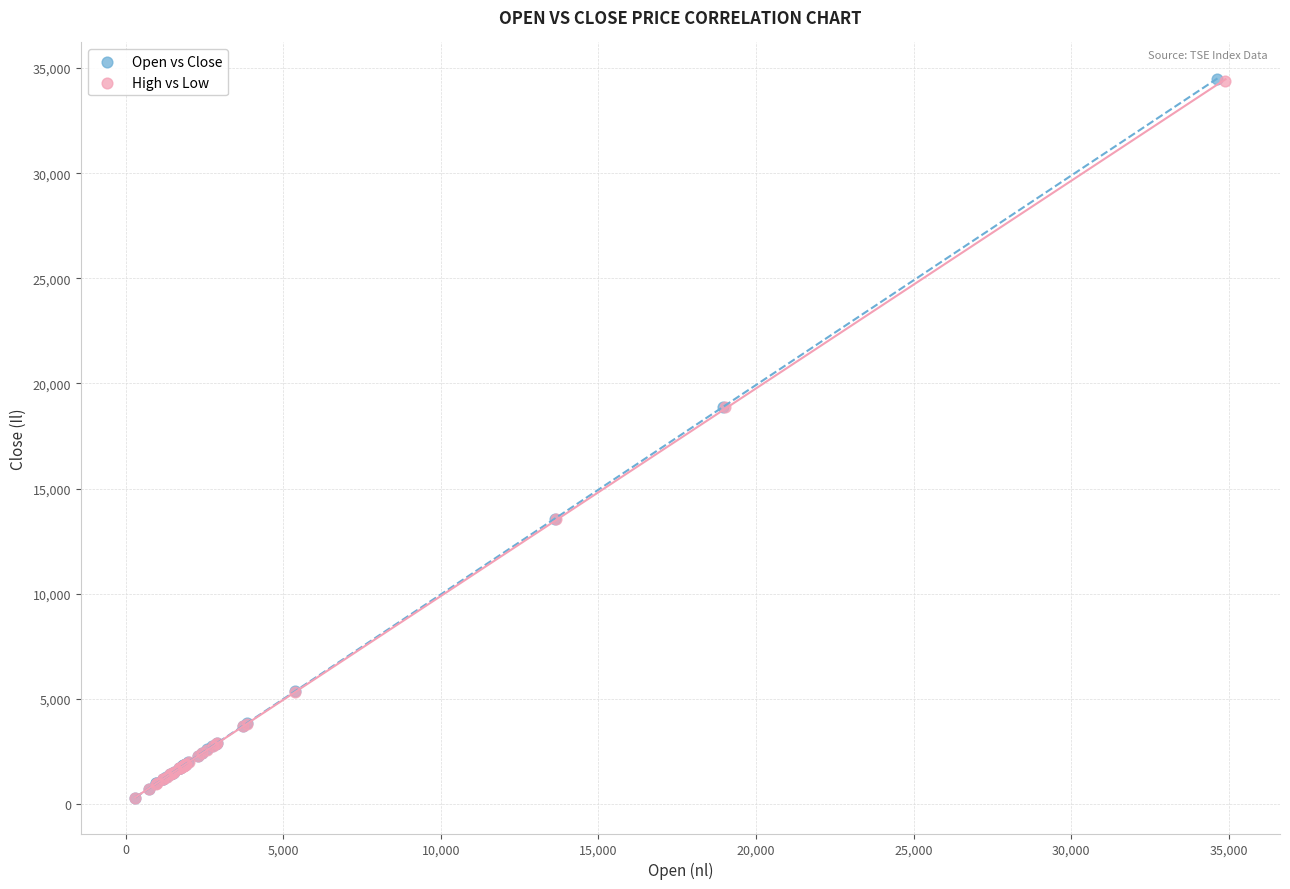

Which series has the largest Y range (max minus min)?

Open vs Close